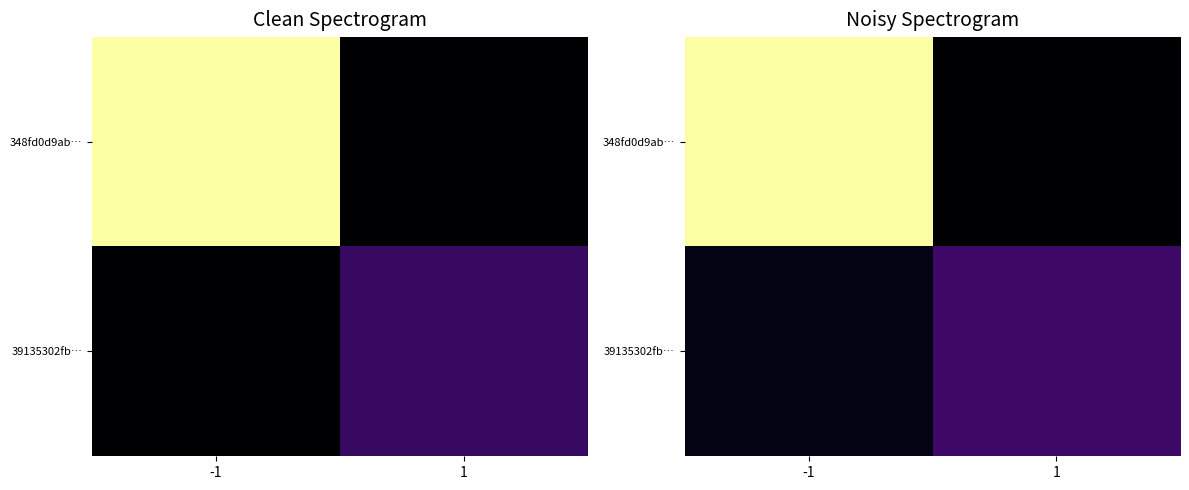

How many values in the 39135302fb… series are below 4?

1